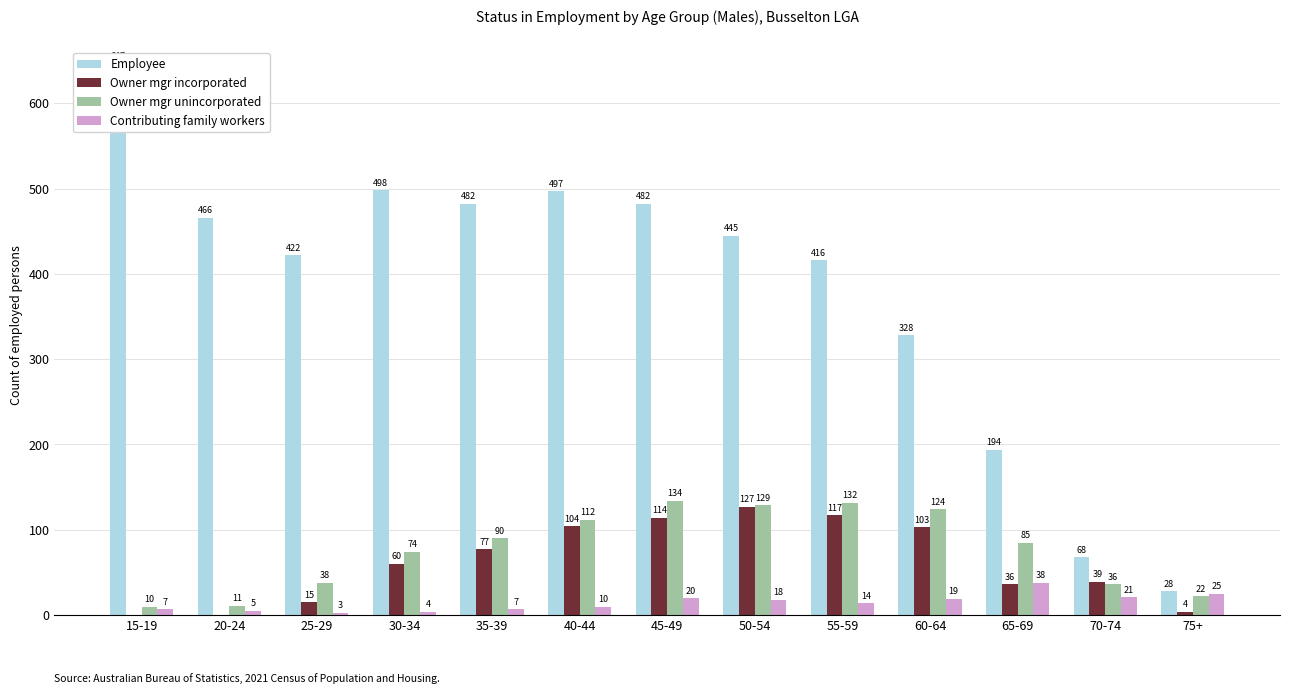

Which series has the largest total across all categories?

Employee